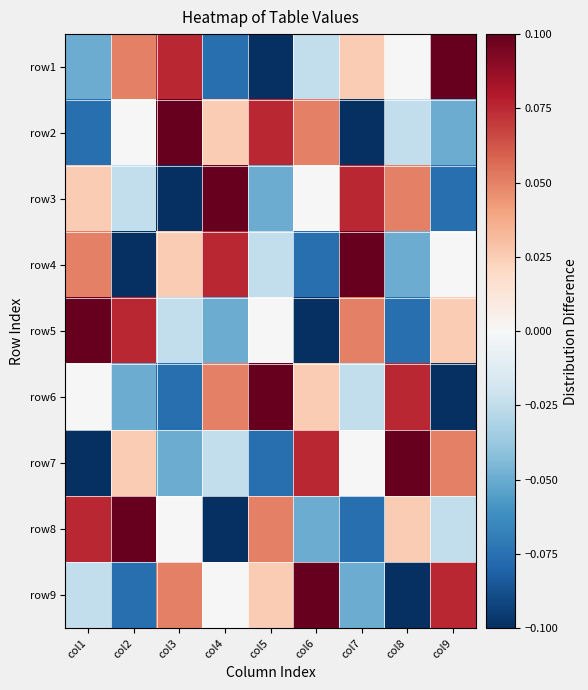

Reading left to right, transcribe all the data shown in this chart.

row1: col1=-0.1	col2=0.1	col3=0.1	col4=-0.1	col5=-0.1	col6=-0.0	col7=0.0	col8=0.0	col9=0.1
row2: col1=-0.1	col2=0.0	col3=0.1	col4=0.0	col5=0.1	col6=0.1	col7=-0.1	col8=-0.0	col9=-0.1
row3: col1=0.0	col2=-0.0	col3=-0.1	col4=0.1	col5=-0.1	col6=0.0	col7=0.1	col8=0.1	col9=-0.1
row4: col1=0.1	col2=-0.1	col3=0.0	col4=0.1	col5=-0.0	col6=-0.1	col7=0.1	col8=-0.1	col9=0.0
row5: col1=0.1	col2=0.1	col3=-0.0	col4=-0.1	col5=0.0	col6=-0.1	col7=0.1	col8=-0.1	col9=0.0
row6: col1=0.0	col2=-0.1	col3=-0.1	col4=0.1	col5=0.1	col6=0.0	col7=-0.0	col8=0.1	col9=-0.1
row7: col1=-0.1	col2=0.0	col3=-0.1	col4=-0.0	col5=-0.1	col6=0.1	col7=0.0	col8=0.1	col9=0.1
row8: col1=0.1	col2=0.1	col3=0.0	col4=-0.1	col5=0.1	col6=-0.1	col7=-0.1	col8=0.0	col9=-0.0
row9: col1=-0.0	col2=-0.1	col3=0.1	col4=0.0	col5=0.0	col6=0.1	col7=-0.1	col8=-0.1	col9=0.1